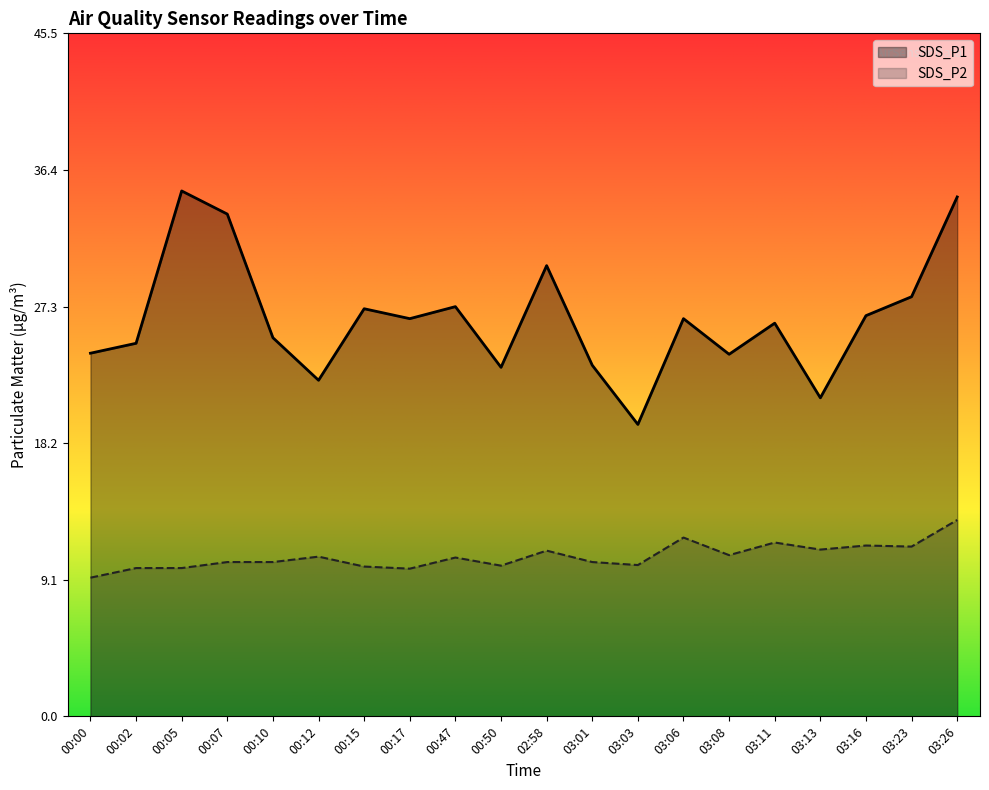

List the labels in order of SDS_P2 value, largest first.

03:26, 03:06, 03:11, 03:16, 03:23, 03:13, 02:58, 03:08, 00:12, 00:47, 00:07, 00:10, 03:01, 03:03, 00:50, 00:15, 00:02, 00:05, 00:17, 00:00